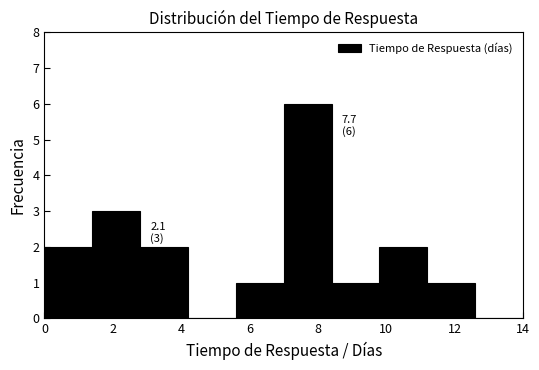

Over which range of the x-axis is the bar tallest?

7.0 to 8.4